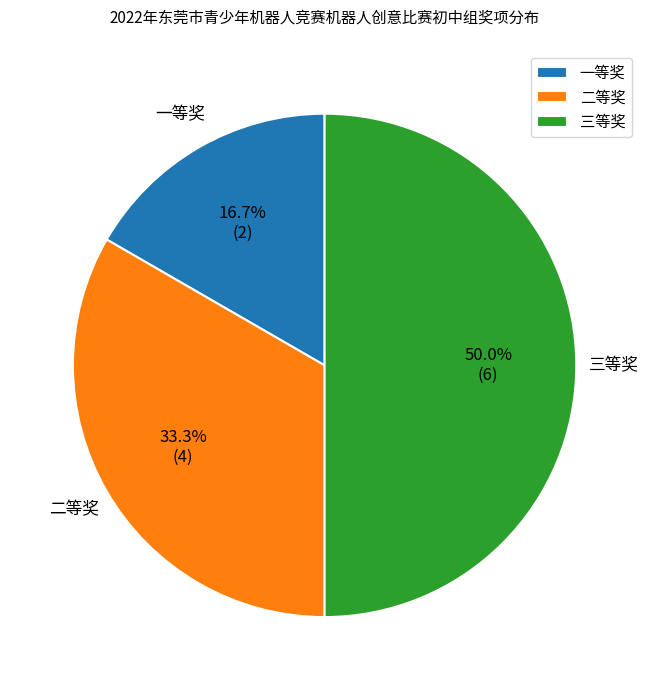

What is the largest slice in the pie chart?

三等奖